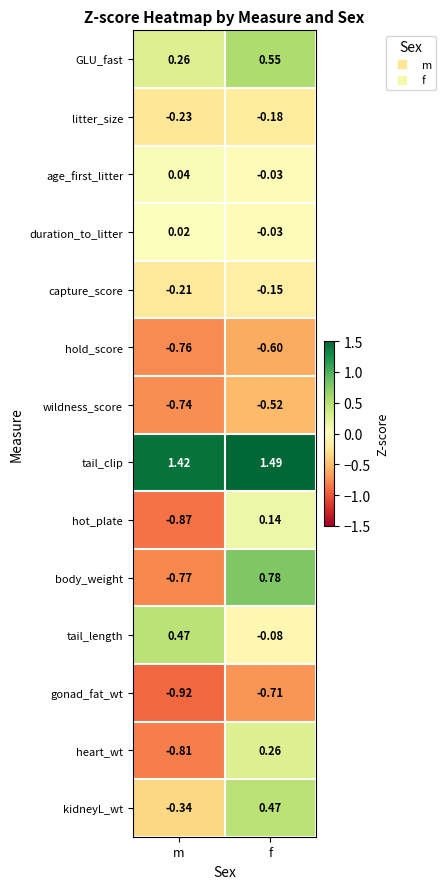

List the labels in order of kidneyL_wt value, largest first.

f, m